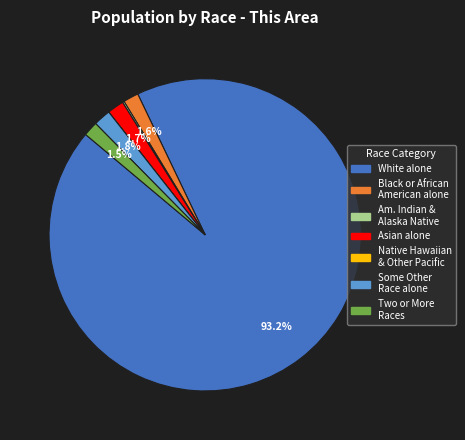

Does any single category account for the majority?

Yes